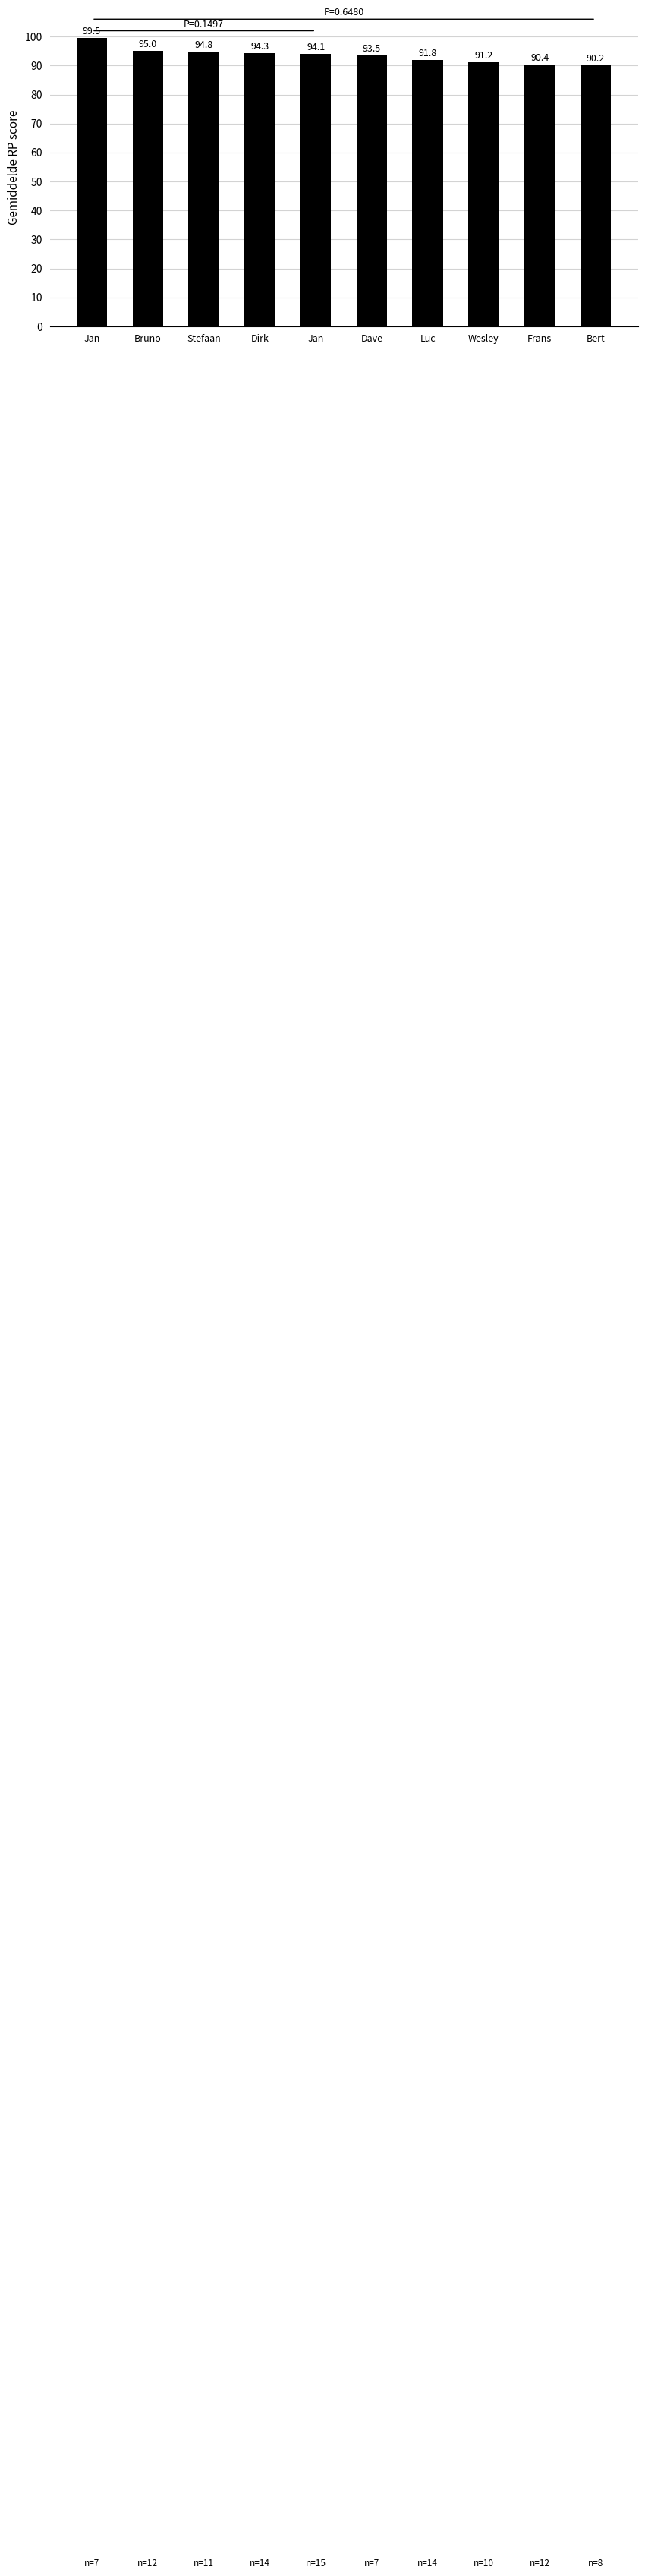

List the labels in order of value, smallest first.

Bert, Frans, Wesley, Luc, Dave, Jan, Dirk, Stefaan, Bruno, Jan